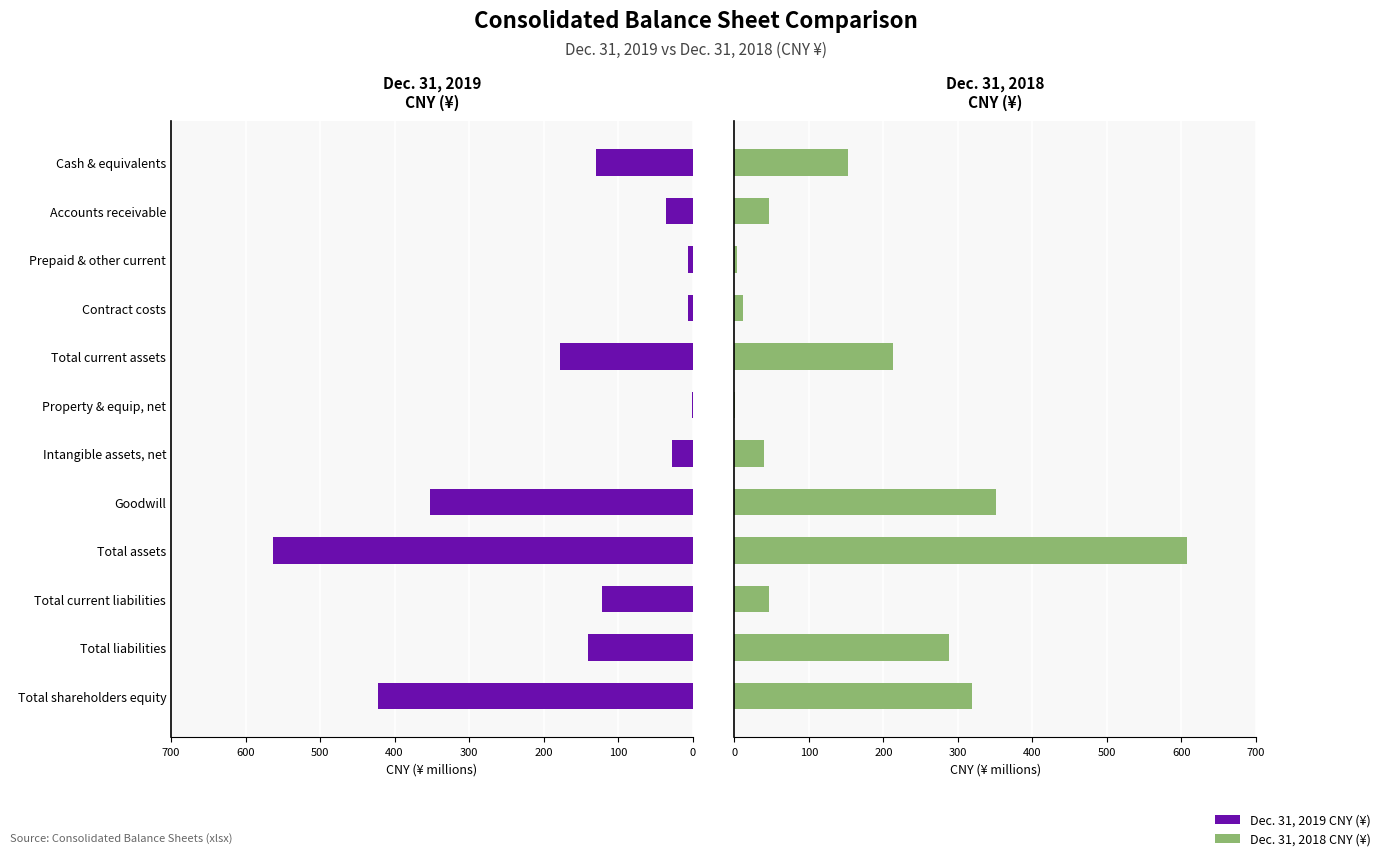

True or false: Dec. 31, 2018 CNY (¥) has a value of 2.0 at Property & equip, net.

False